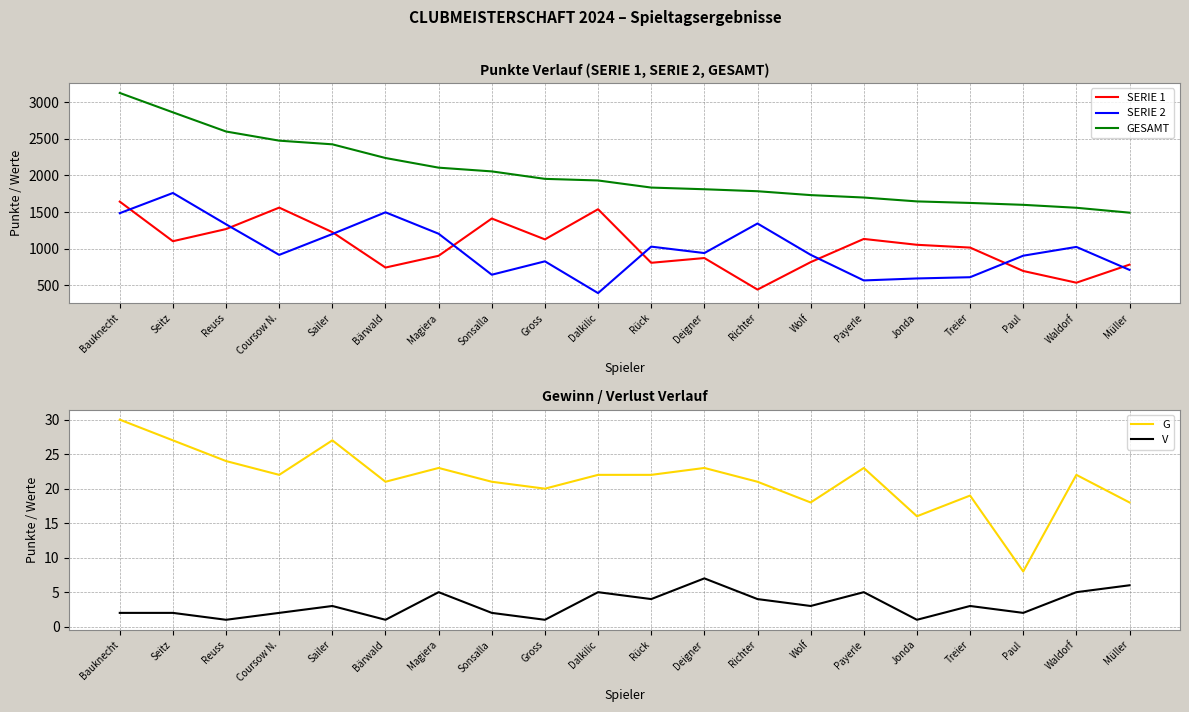

Does the chart have visible grid lines?

Yes